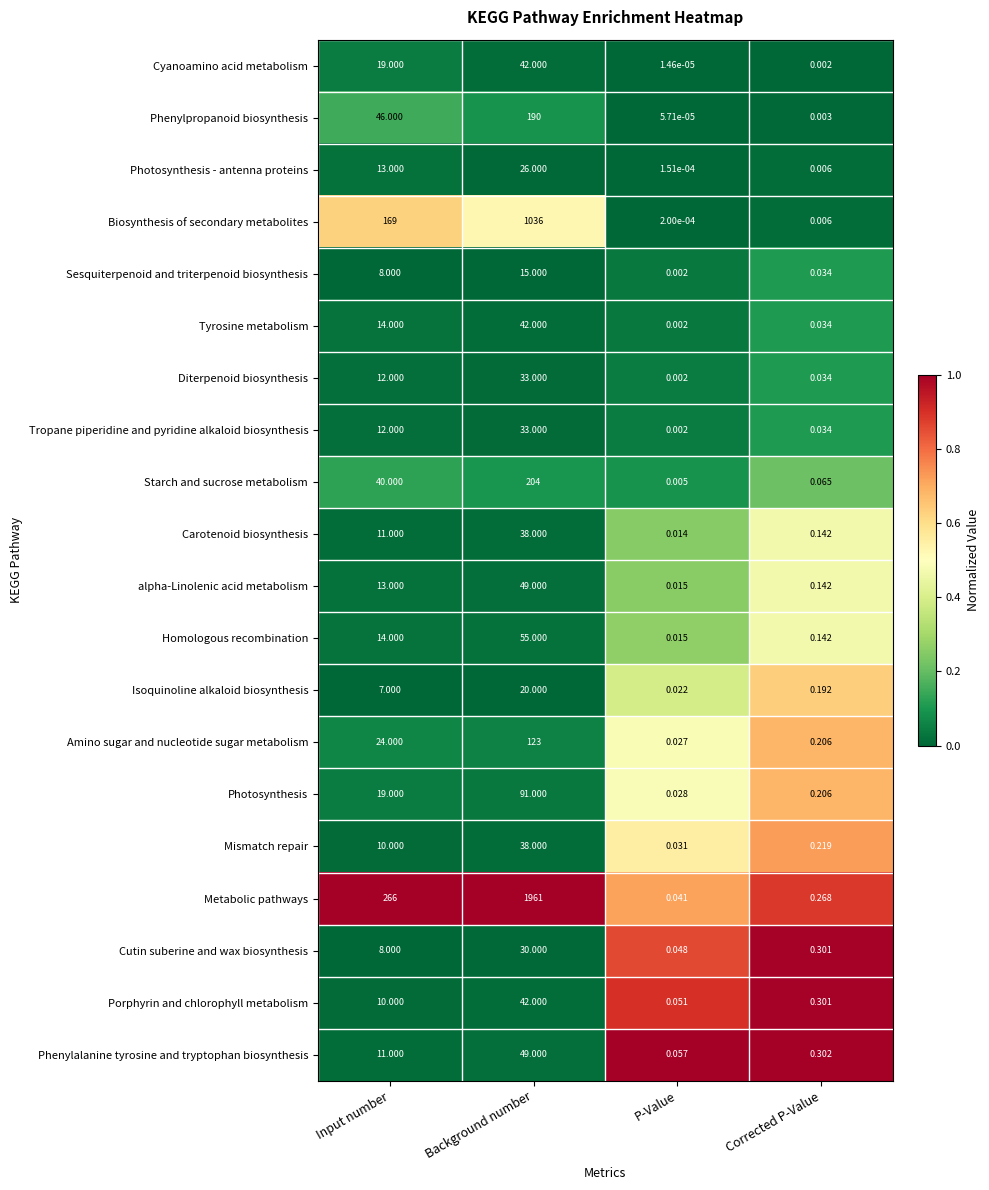

At which label is Mismatch repair closest to 19?

Input number